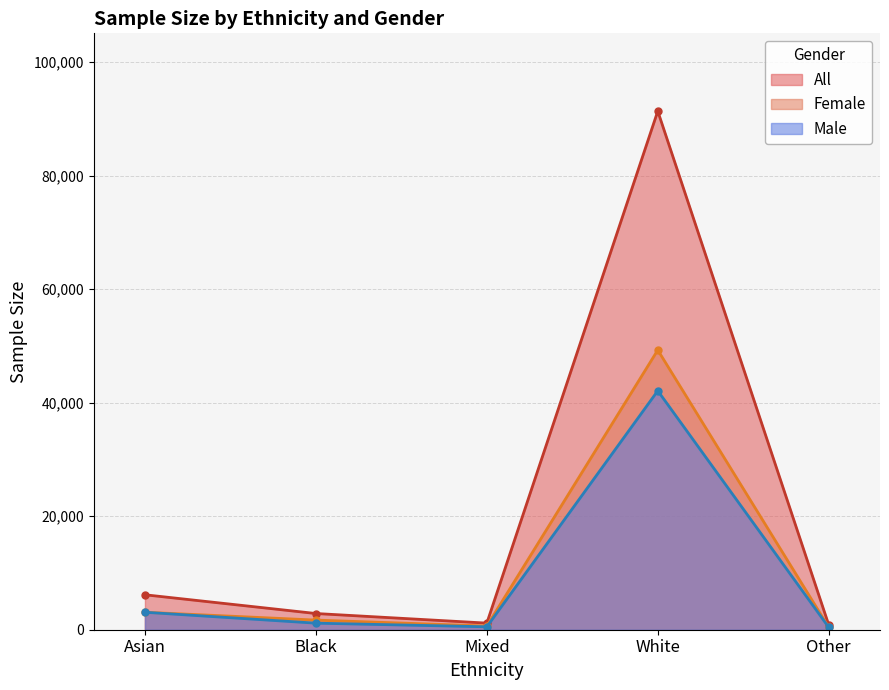

Reading left to right, what are all the values shown in this chart?

All: 6156	2855	1163	91345	862
Female: 3080	1697	649	49258	436
Male: 3076	1158	514	42087	426